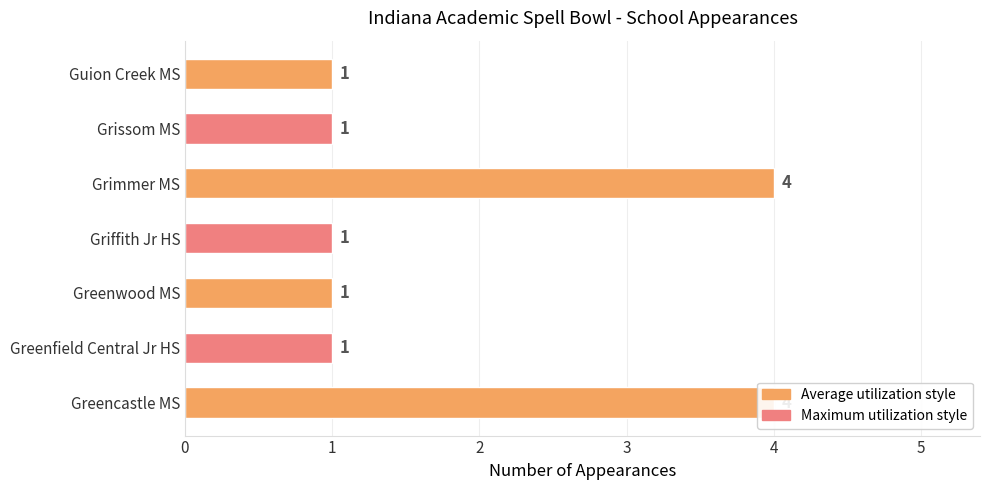

Where is the data nearest to the value 2?

Greenfield Central Jr HS